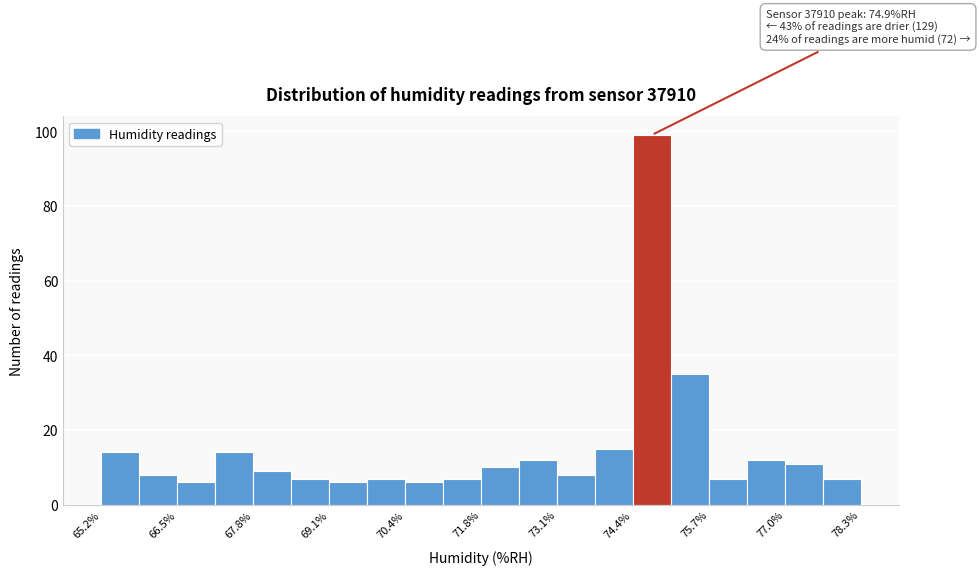

Around what value on the x-axis is the tallest bar? Give the approximate position of its centre, as read against the axis.

74.6